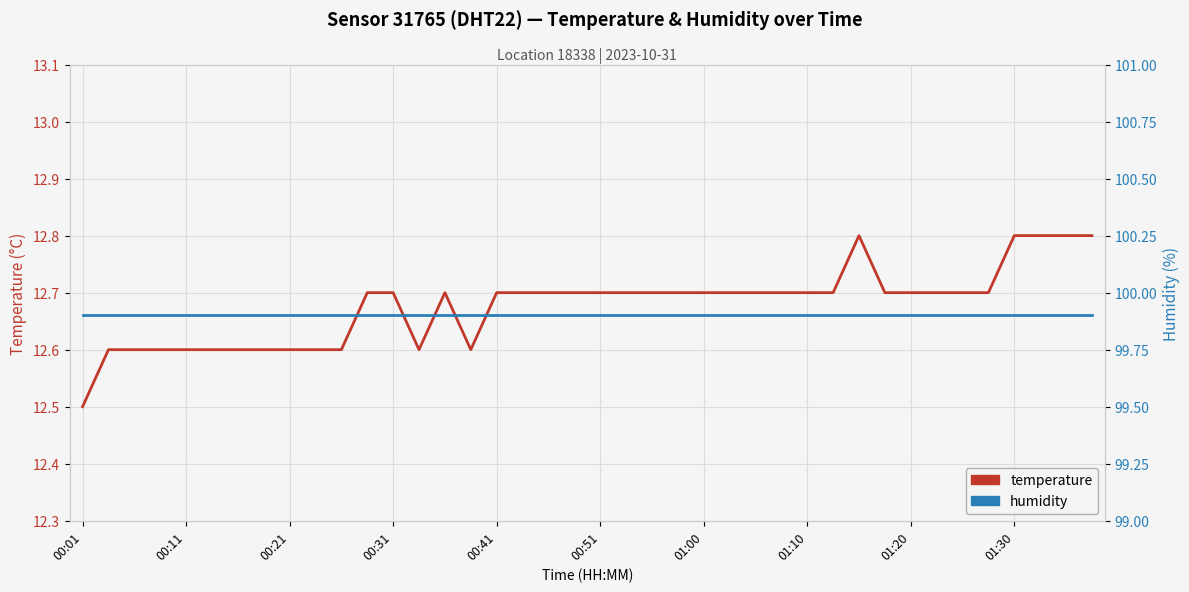

Which series has the largest range (max minus min)?

temperature